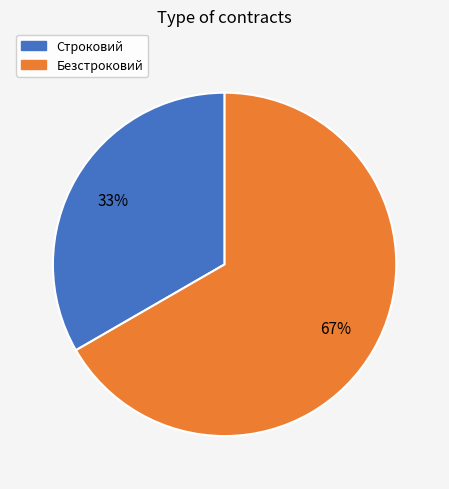

Which category has the biggest portion of the pie?

Безстроковий